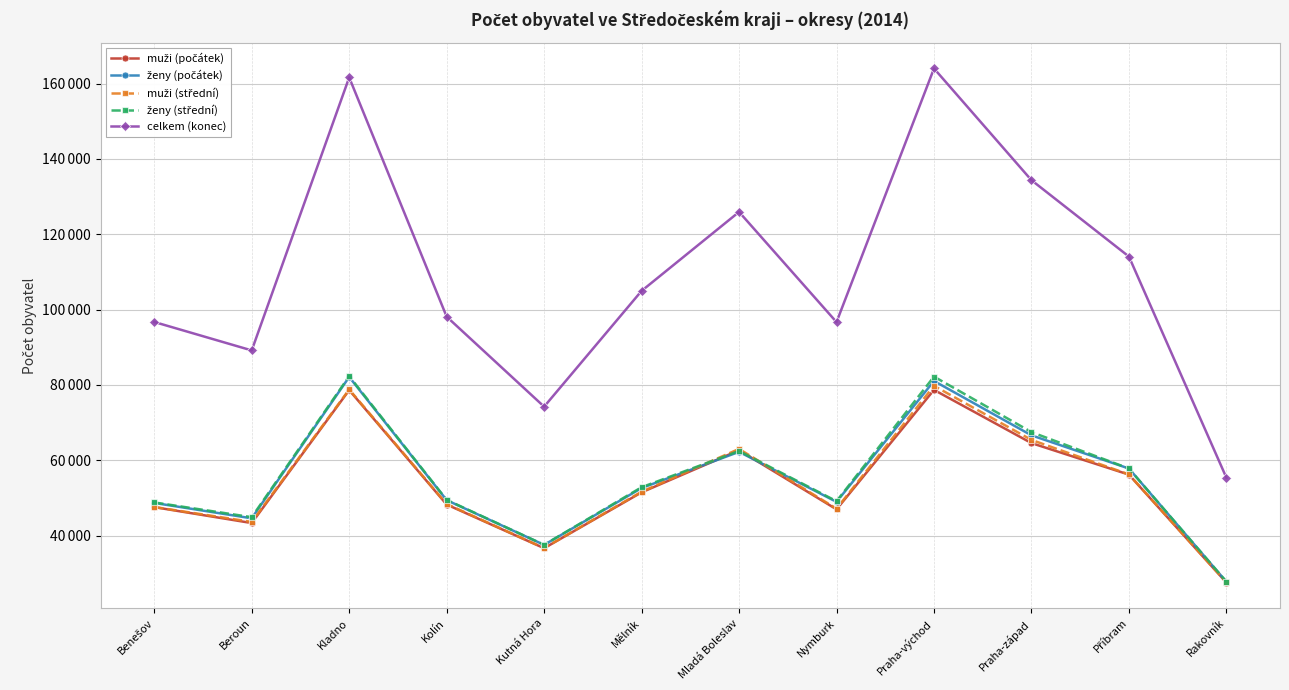

What is the difference between the ženy (počátek) values at Kolín and Rakovník?

21673